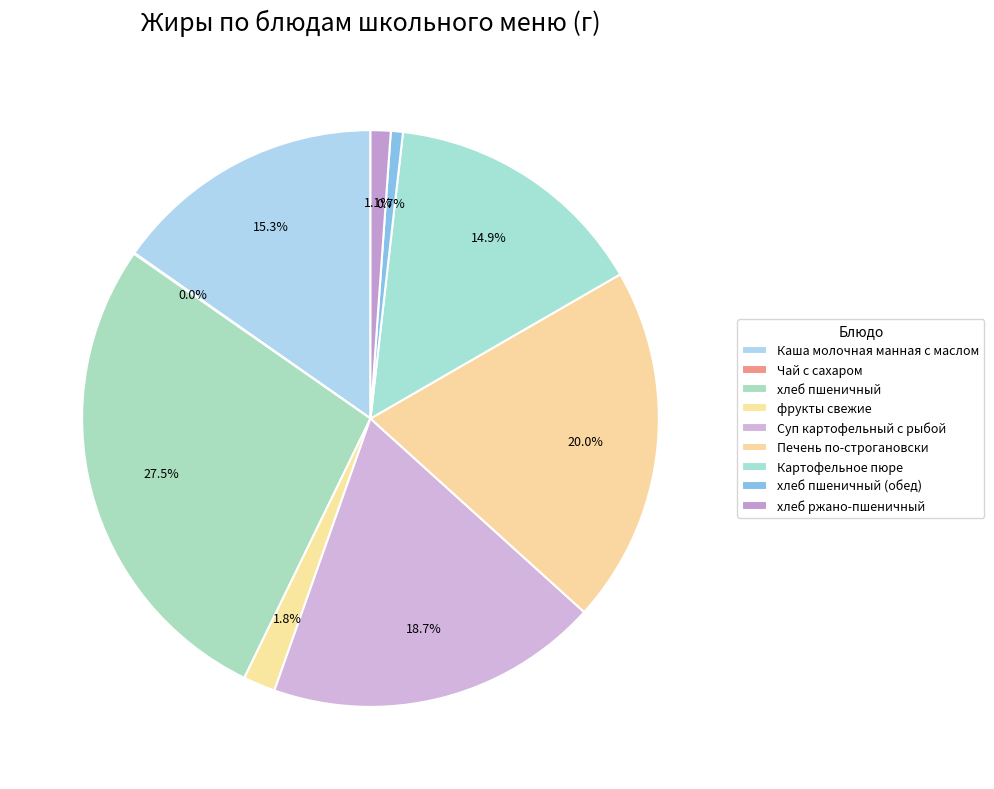

Is it true that Суп картофельный с рыбой is 29% of the pie?

False